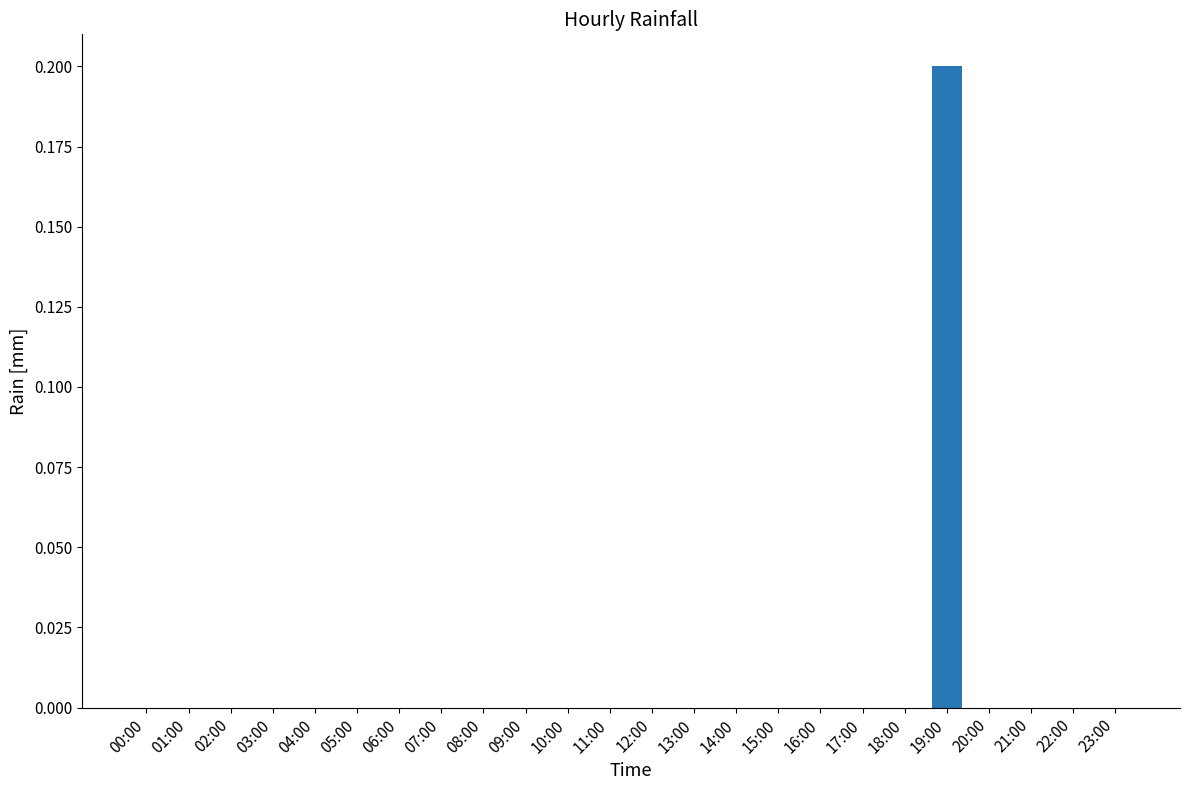

The value at 06:00 is 0.0. True or false?

True